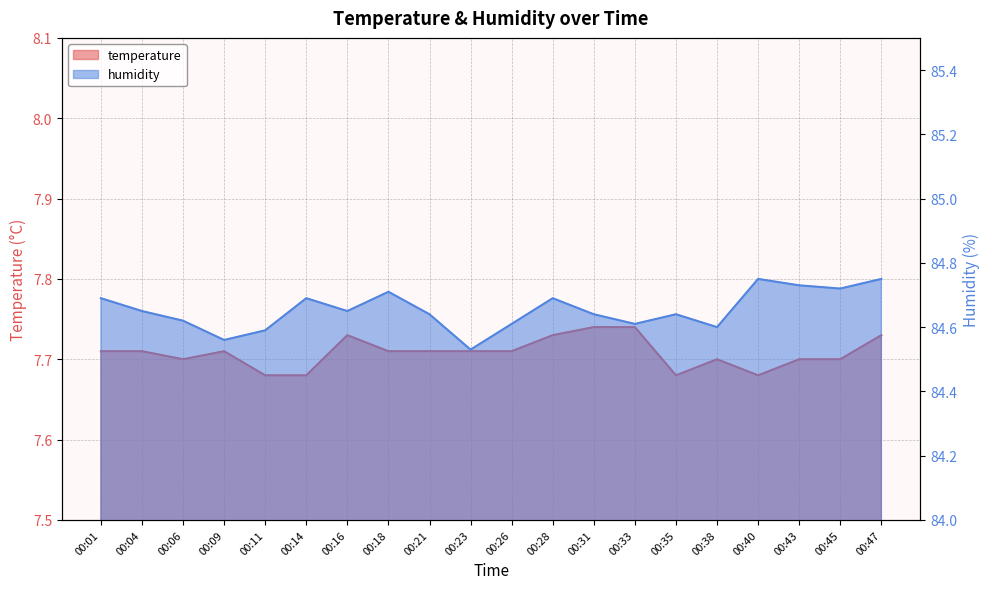

What is the average value of the temperature series?

7.7